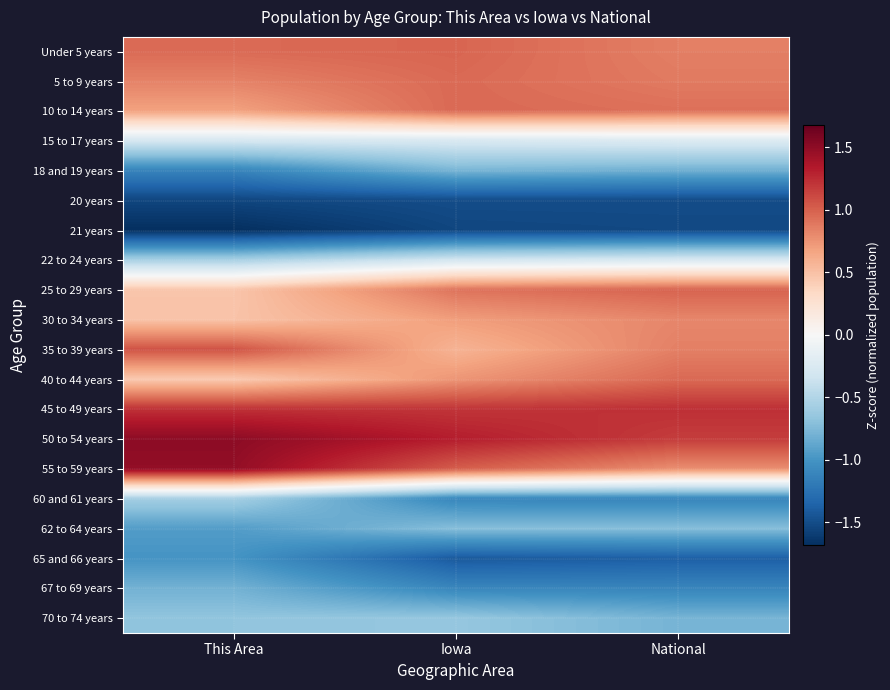

Reading right to left, what are all the values shown in this chart?

Under 5 years: National=0.9	Iowa=1.0	This Area=1.0
5 to 9 years: National=0.9	Iowa=1.0	This Area=0.8
10 to 14 years: National=0.9	Iowa=1.0	This Area=0.7
15 to 17 years: National=-0.2	Iowa=-0.3	This Area=-0.3
18 and 19 years: National=-0.8	Iowa=-0.8	This Area=-1.1
20 years: National=-1.5	Iowa=-1.5	This Area=-1.5
21 years: National=-1.5	Iowa=-1.5	This Area=-1.7
22 to 24 years: National=-0.3	Iowa=-0.3	This Area=-0.6
25 to 29 years: National=1.0	Iowa=0.9	This Area=0.5
30 to 34 years: National=0.8	Iowa=0.7	This Area=0.5
35 to 39 years: National=0.9	Iowa=0.6	This Area=1.1
40 to 44 years: National=1.0	Iowa=0.7	This Area=0.4
45 to 49 years: National=1.2	Iowa=1.2	This Area=1.2
50 to 54 years: National=1.2	Iowa=1.3	This Area=1.5
55 to 59 years: National=0.8	Iowa=1.0	This Area=1.5
60 and 61 years: National=-1.1	Iowa=-1.1	This Area=-0.6
62 to 64 years: National=-0.7	Iowa=-0.7	This Area=-0.9
65 and 66 years: National=-1.4	Iowa=-1.4	This Area=-1.0
67 to 69 years: National=-1.1	Iowa=-1.1	This Area=-0.8
70 to 74 years: National=-0.8	Iowa=-0.7	This Area=-0.7